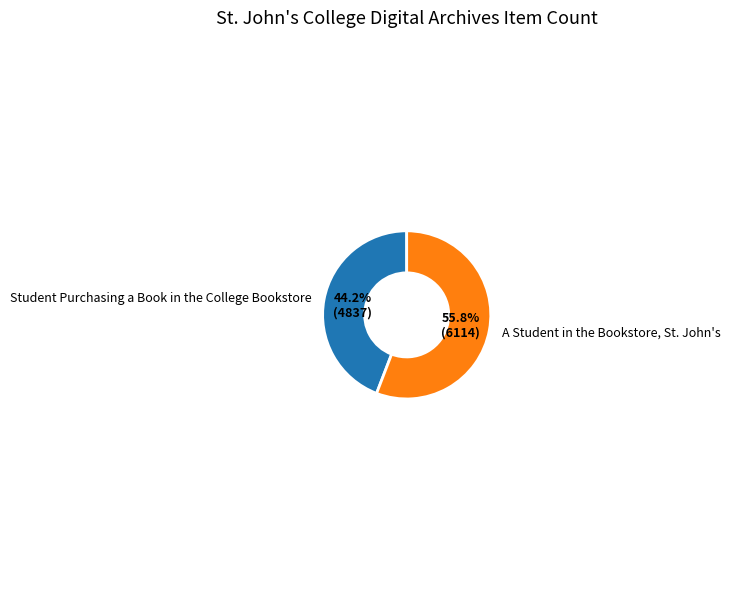

Does A Student in the Bookstore, St. John's account for over 50% of the chart?

Yes